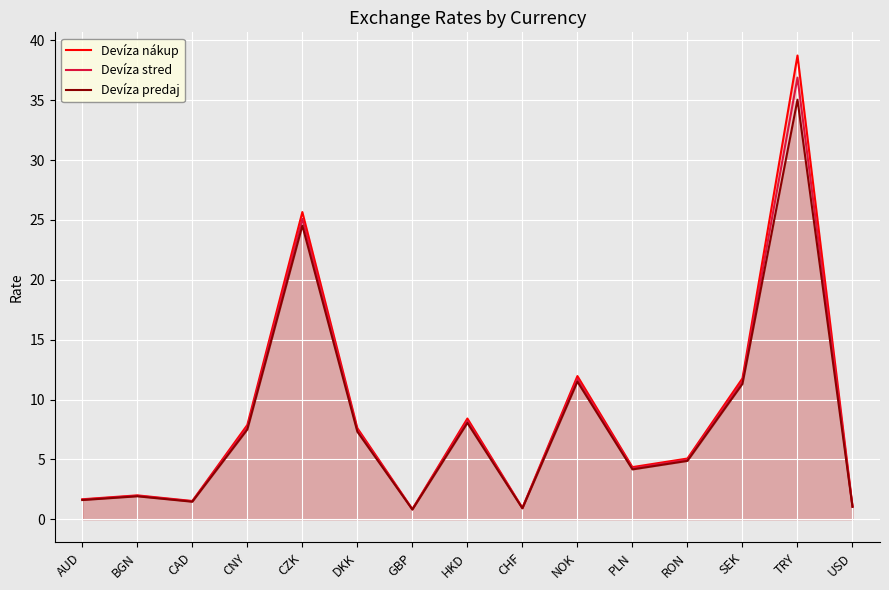

What is the difference between the maximum and minimum values in the Devíza nákup series?

37.9